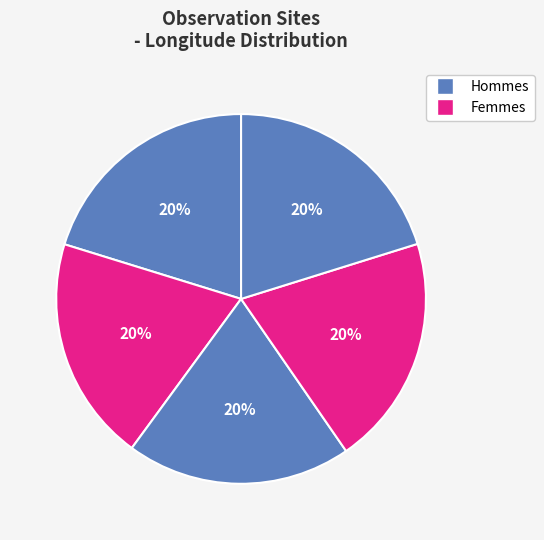

Count the number of slices in the pie.

5